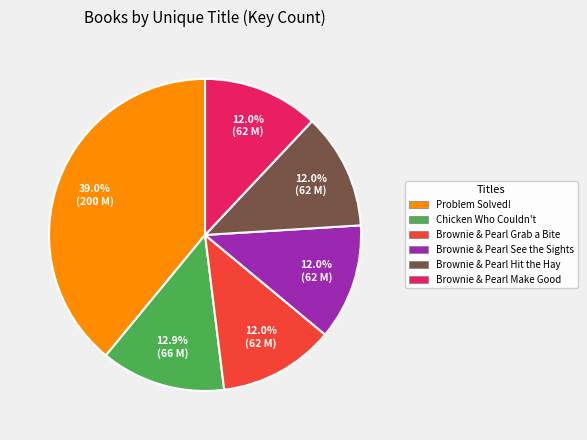

What portion of the pie excludes Problem Solved!?

61.0%